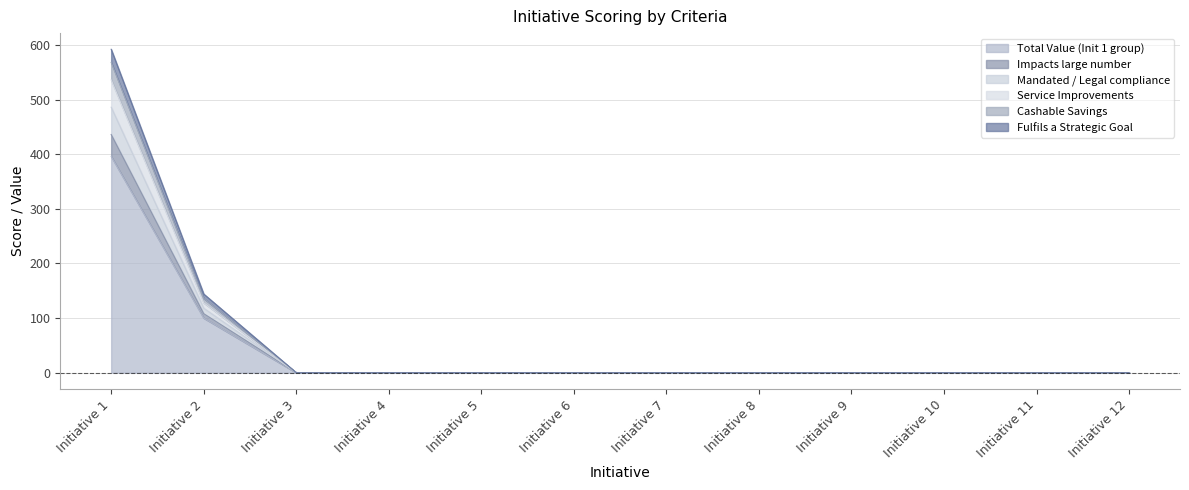

Reading right to left, list all the values displayed in this chart.

Total Value (Init 1 group): 0	0	0	0	0	0	0	0	0	0	100	396
Impacts large number: 0	0	0	0	0	0	0	0	0	0	128	536
Mandated / Legal compliance: 0	0	0	0	0	0	0	0	0	0	136	568
Service Improvements: 0	0	0	0	0	0	0	0	0	0	118	486
Cashable Savings: 0	0	0	0	0	0	0	0	0	0	108	436
Fulfils a Strategic Goal: 0	0	0	0	0	0	0	0	0	0	144	592